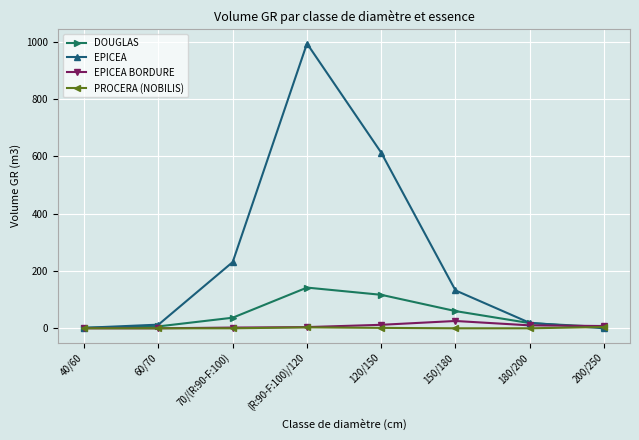

Is it true that DOUGLAS equals 220.5 at (R:90-F:100)/120?

False